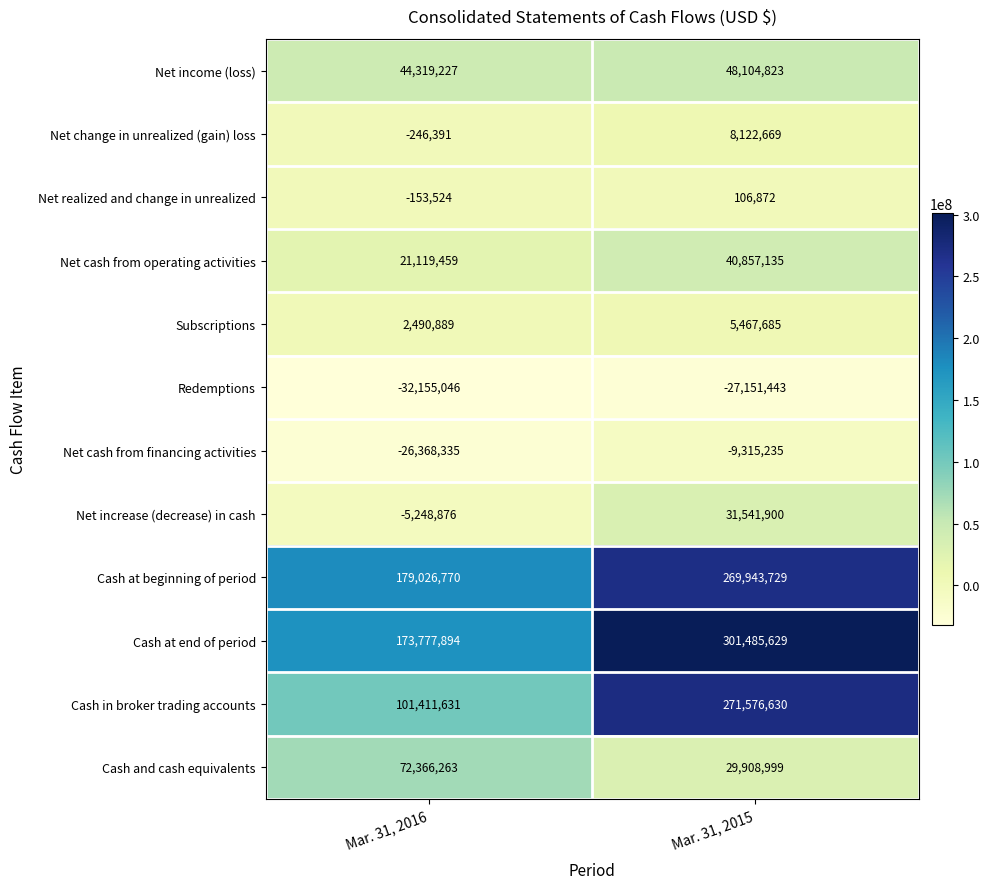

The Net income (loss) series shows 44319227 at Mar. 31, 2016. True or false?

True